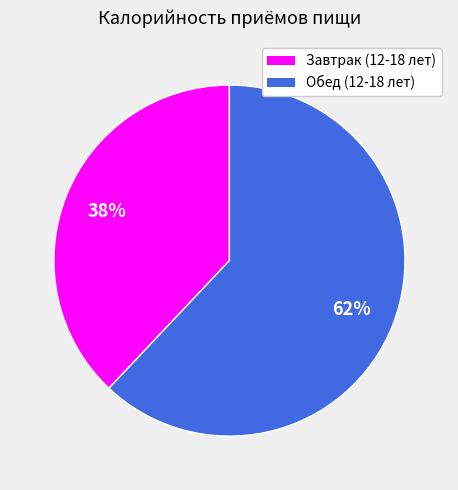

To the nearest percent, what portion does Обед (12-18 лет) represent?

62%